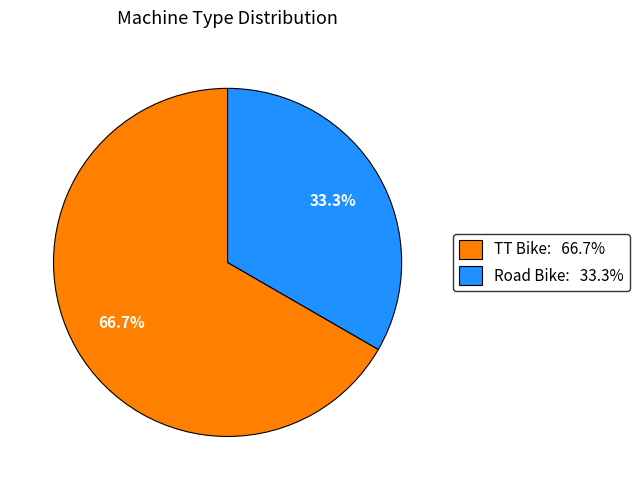

Which category has the biggest portion of the pie?

TT Bike